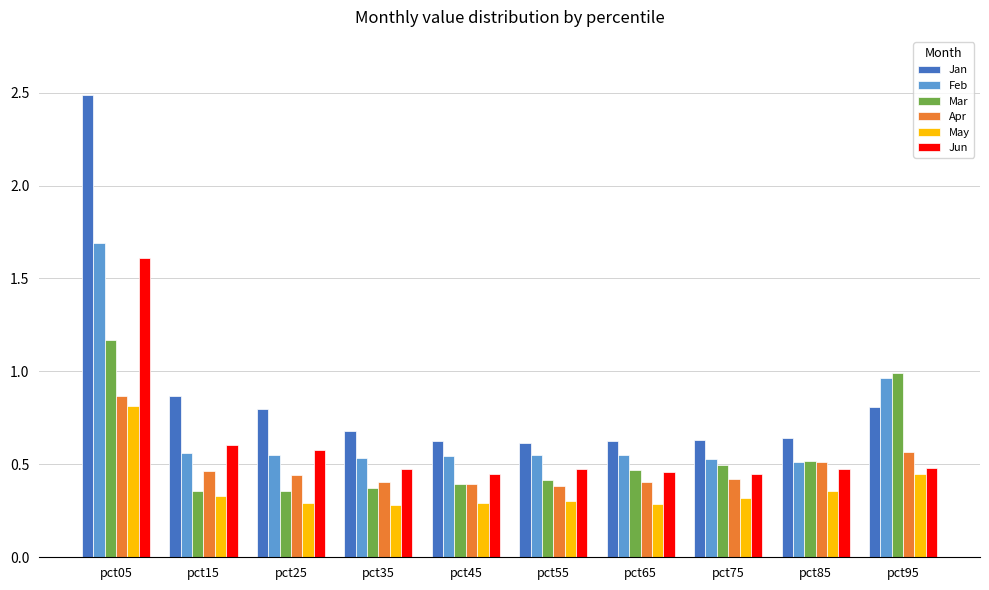

Is it true that May equals 0.3 at pct75?

True